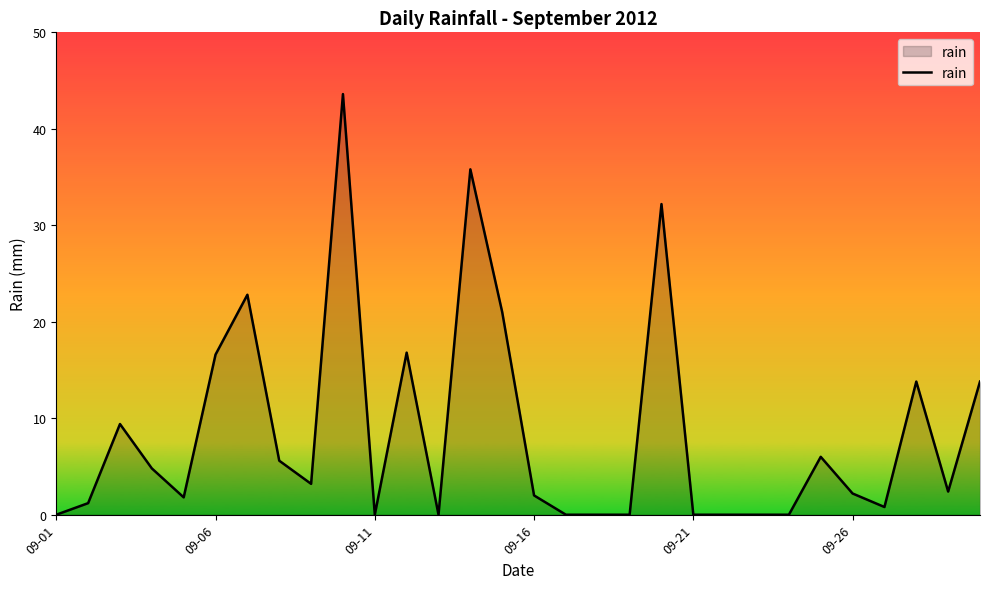

The value at 09-11 is 30.0. True or false?

False